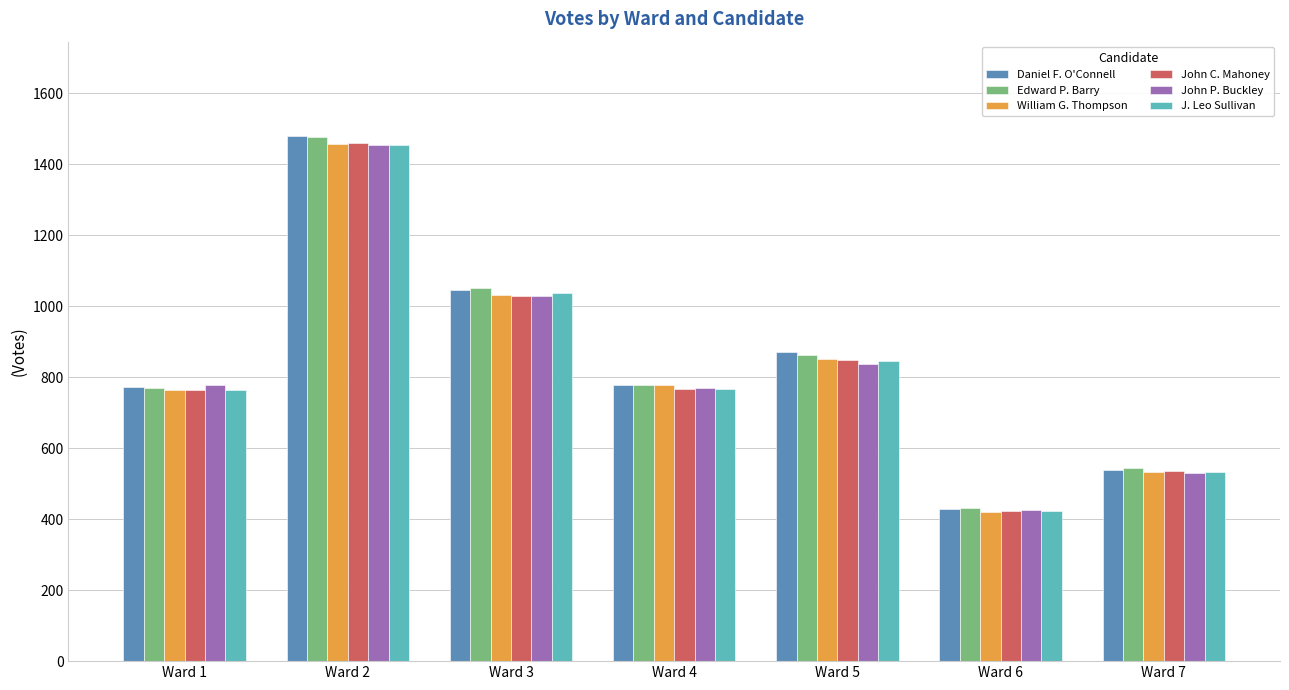

Which series changed the most between Ward 3 and Ward 4?

Edward P. Barry